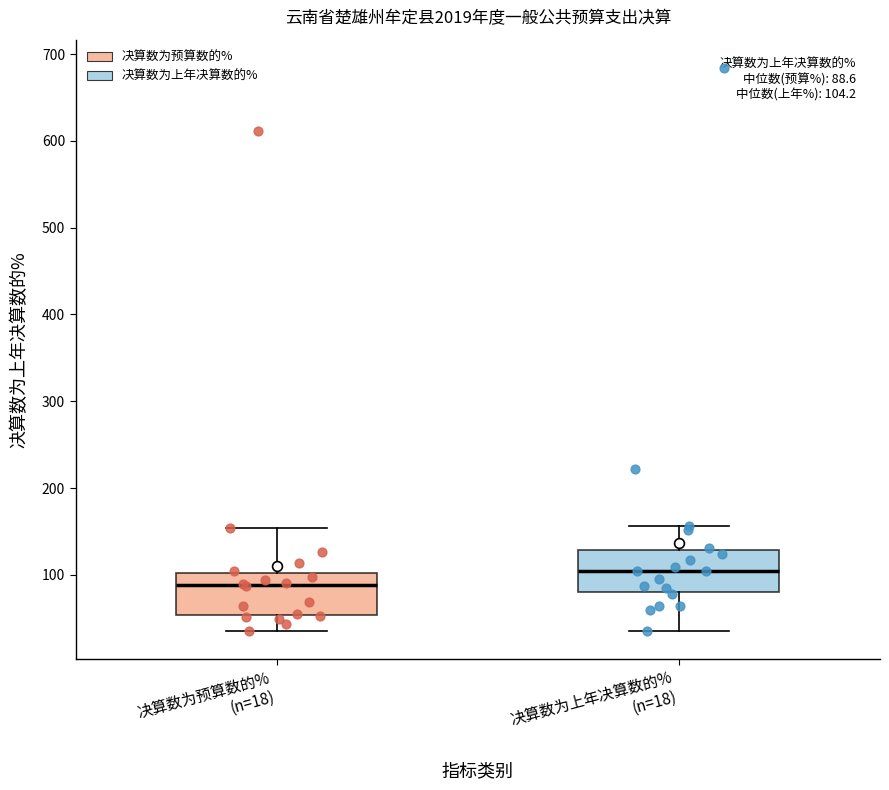

Which box has the lowest median line?

决算数为预算数的% (n=18)